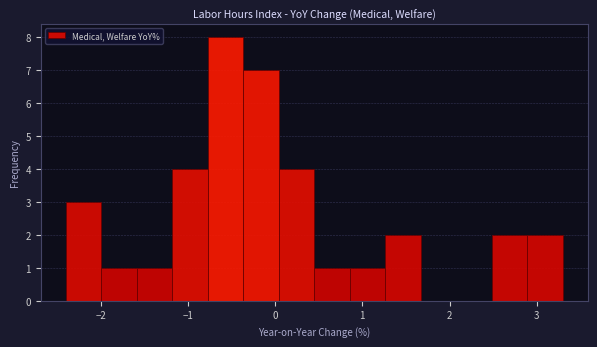

Which range on the x-axis has the tallest bar?

-0.8 to -0.4